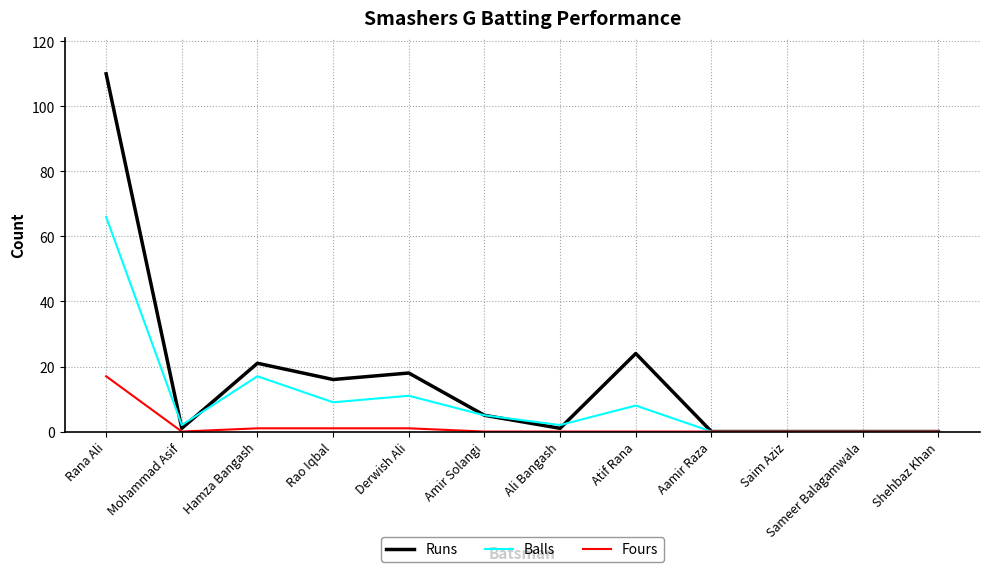

What position from the left is Amir Solangi?

6